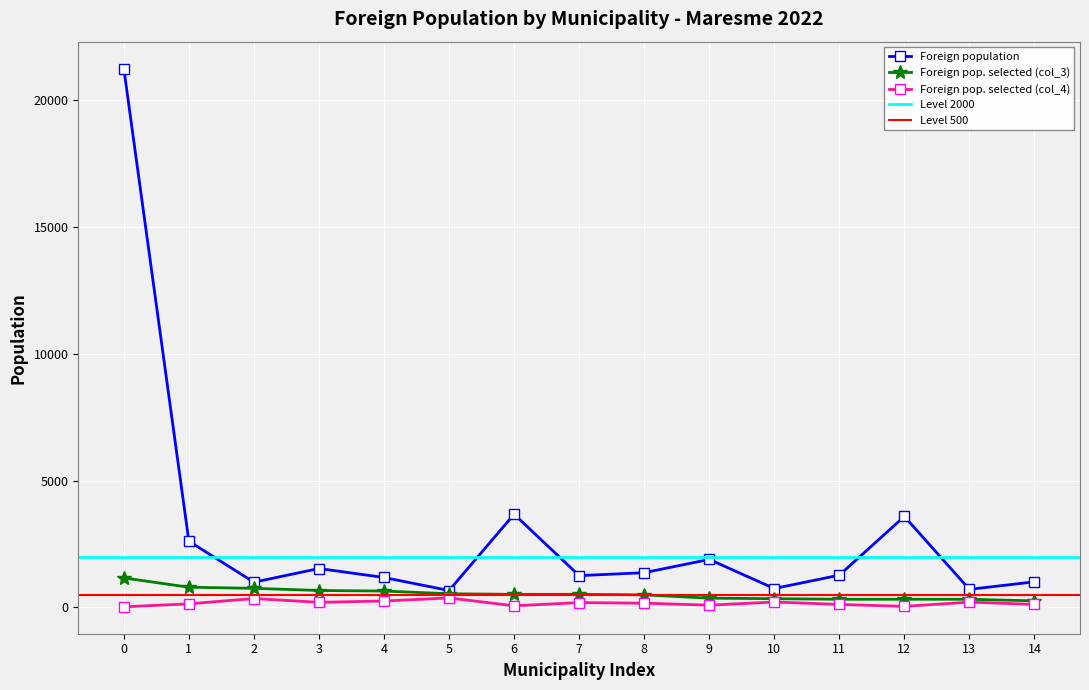

Does the chart display data point markers on the line(s)?

Yes